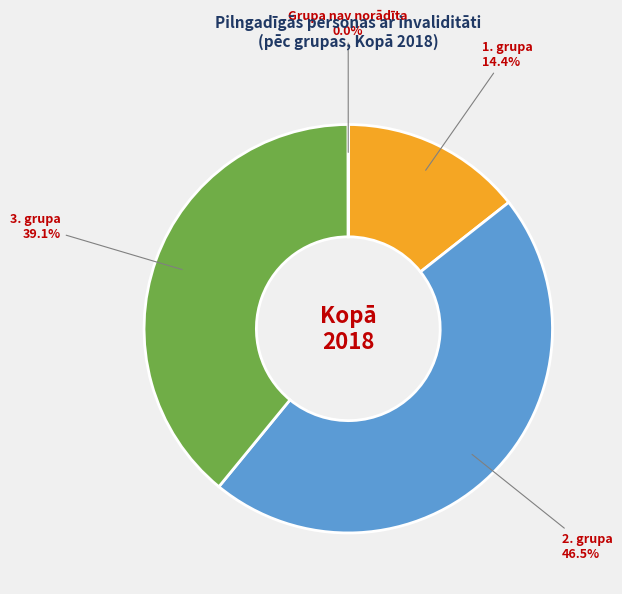

Is there any slice that represents more than half of the pie?

No